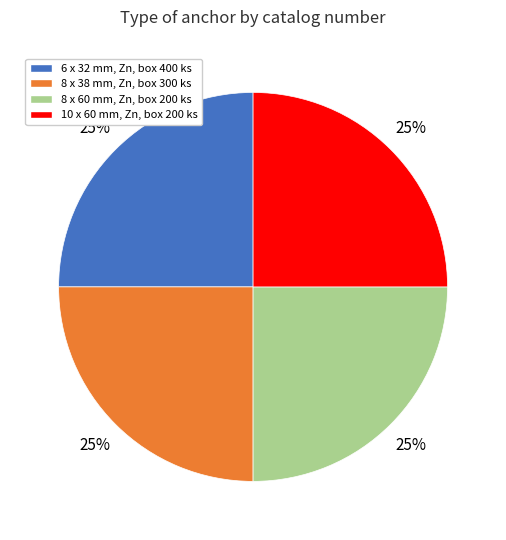

Is there any slice that represents more than half of the pie?

No